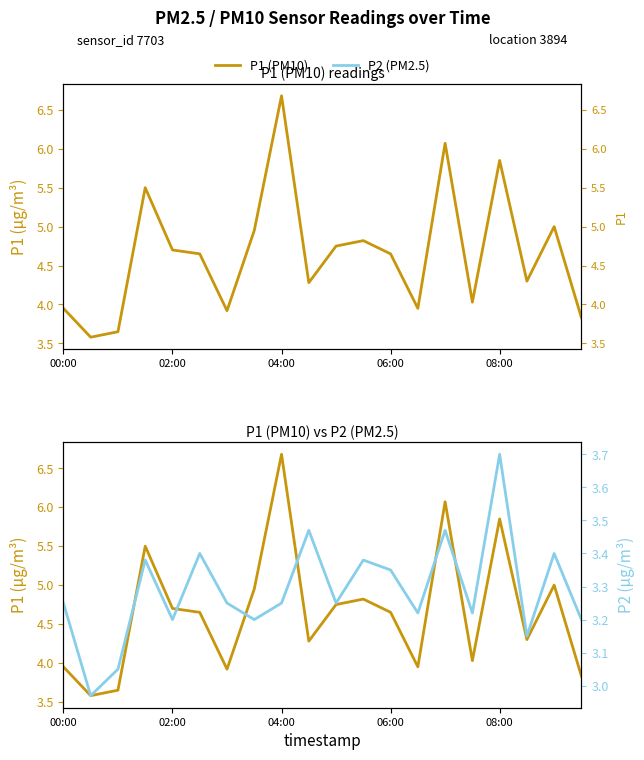

Where is P1 nearest to the value 5?

18